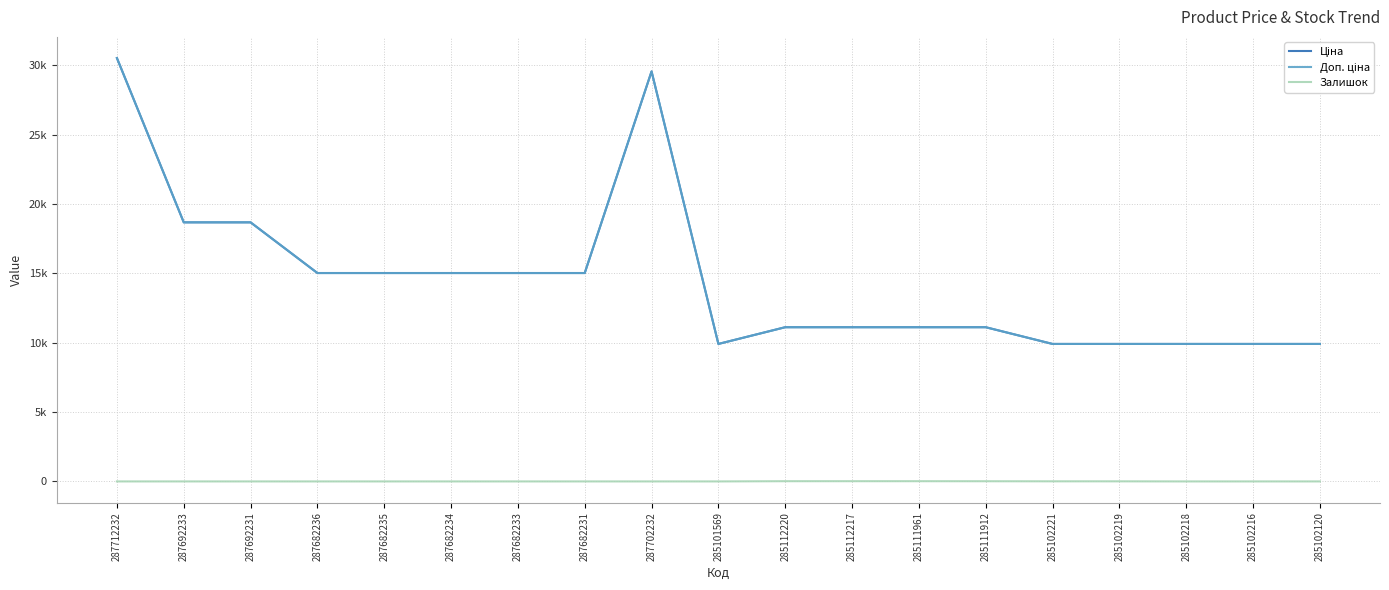

The value of Ціна at 287682233 is 15019.2. True or false?

True